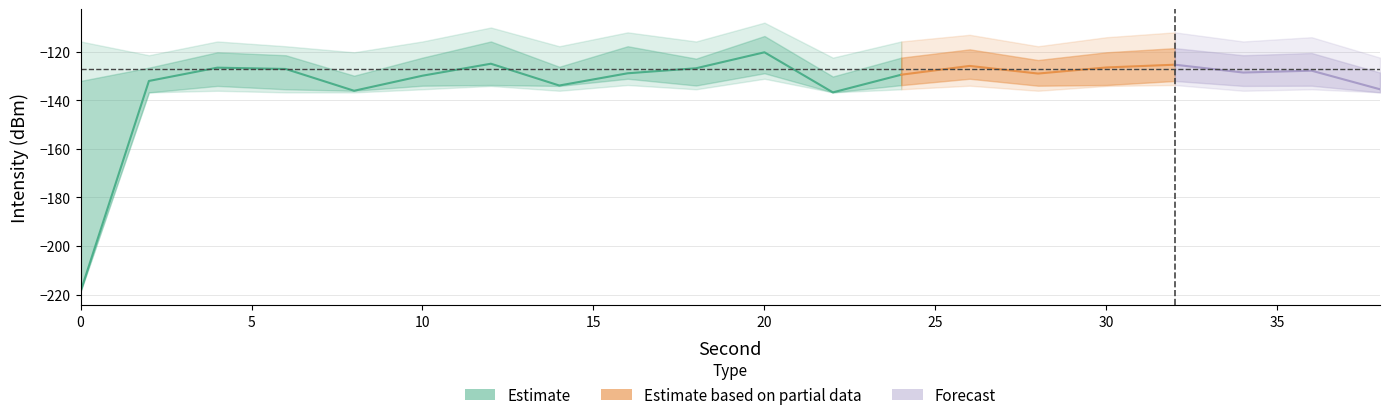

True or false: intensity_mean has more than 2 points higher than both neighbors.

True